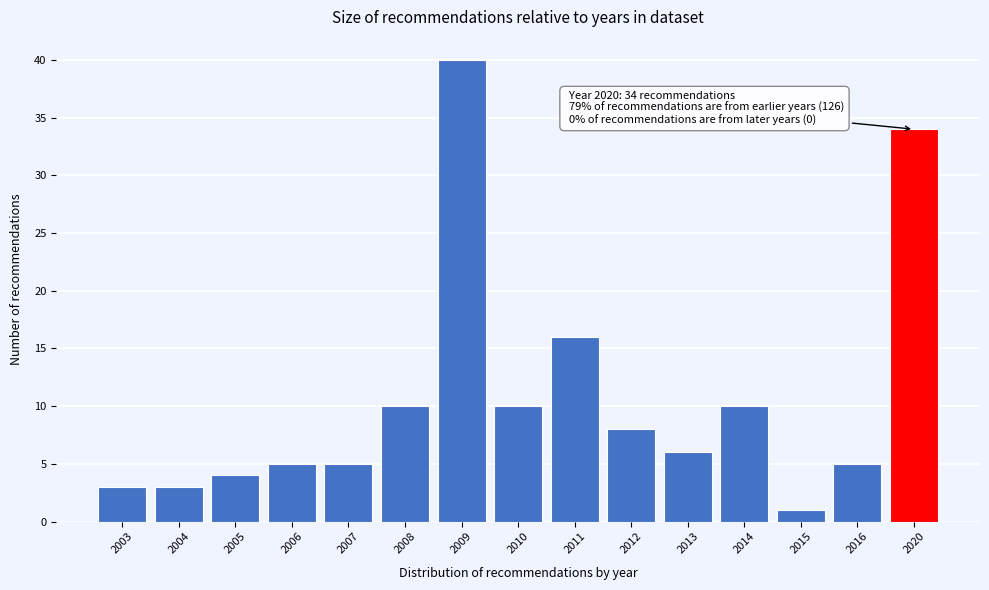

Reading left to right, extract all data points from this chart.

3	3	4	5	5	10	40	10	16	8	6	10	1	5	34